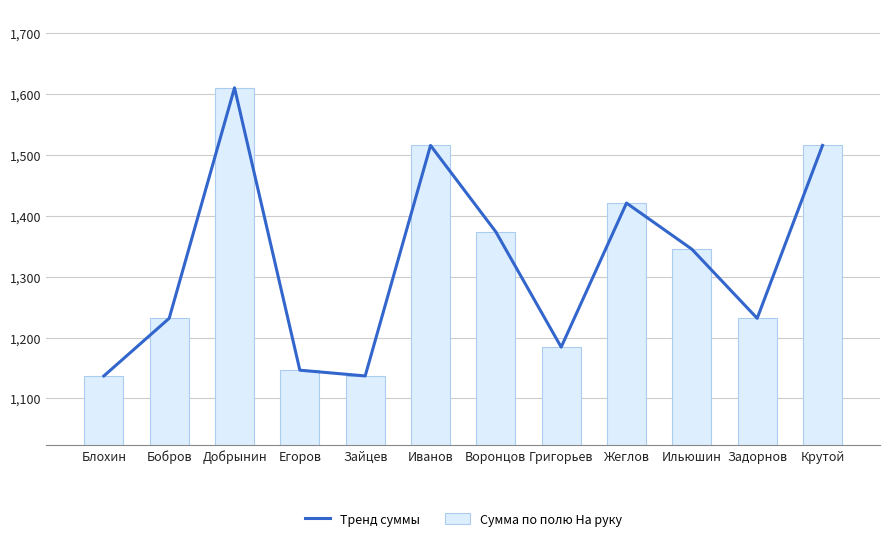

Which series has the largest total across all categories?

Тренд суммы